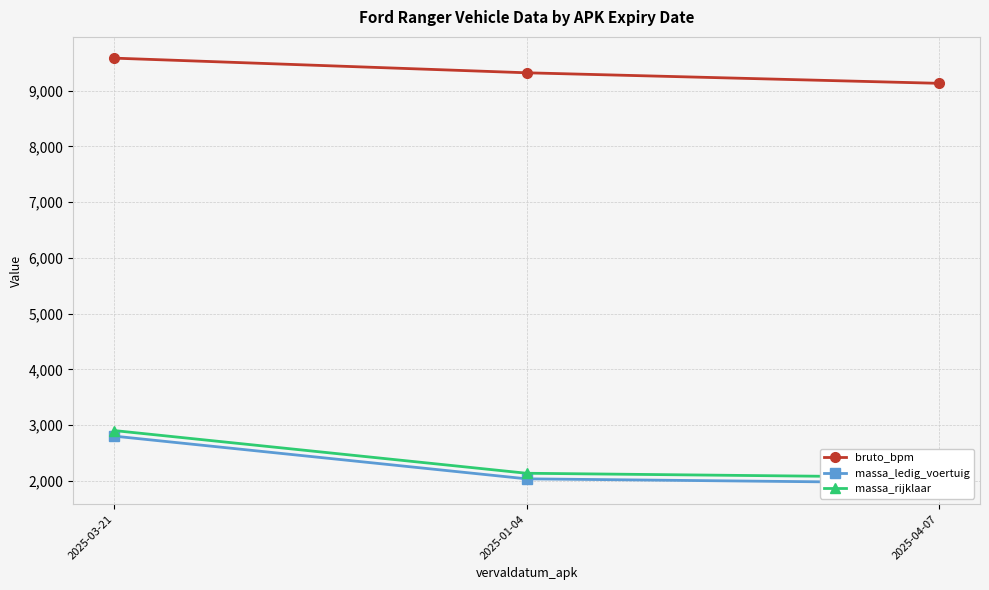

At which label does massa_ledig_voertuig first exceed 2035?

2025-03-21